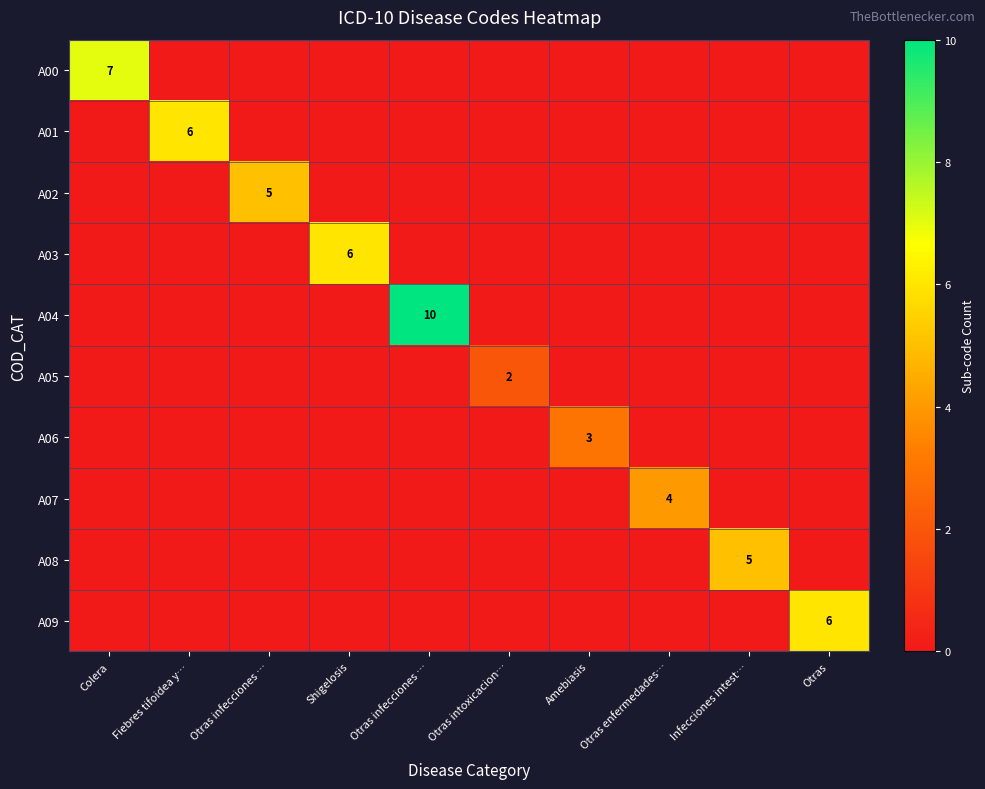

True or false: A01 has a value of 6 at Fiebres tifoidea y….

True